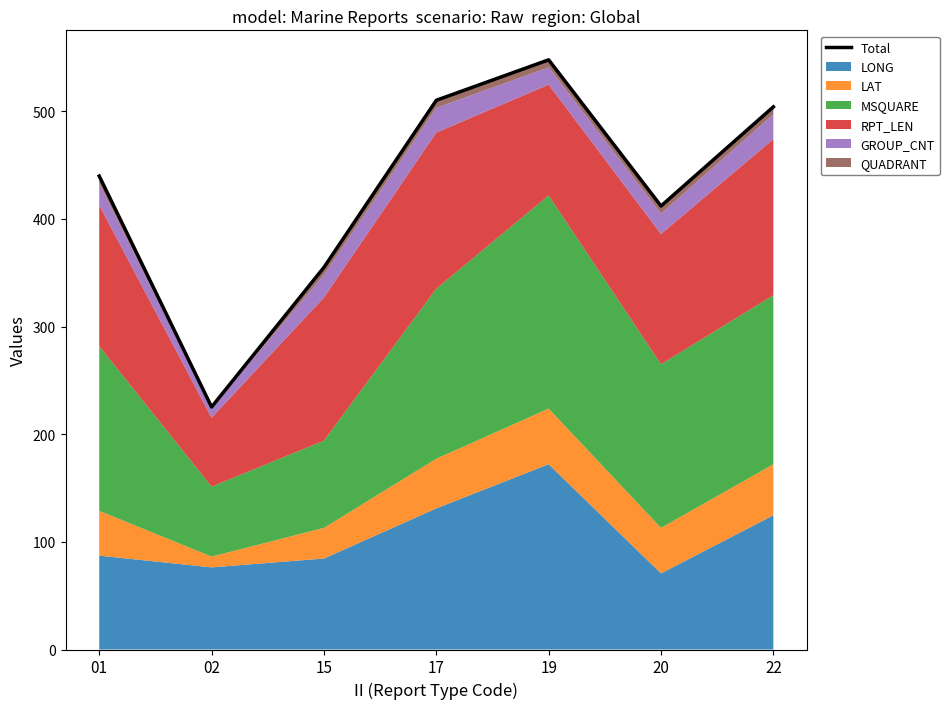

How many interior local valleys (lower than both neighbors) does the data have?

2